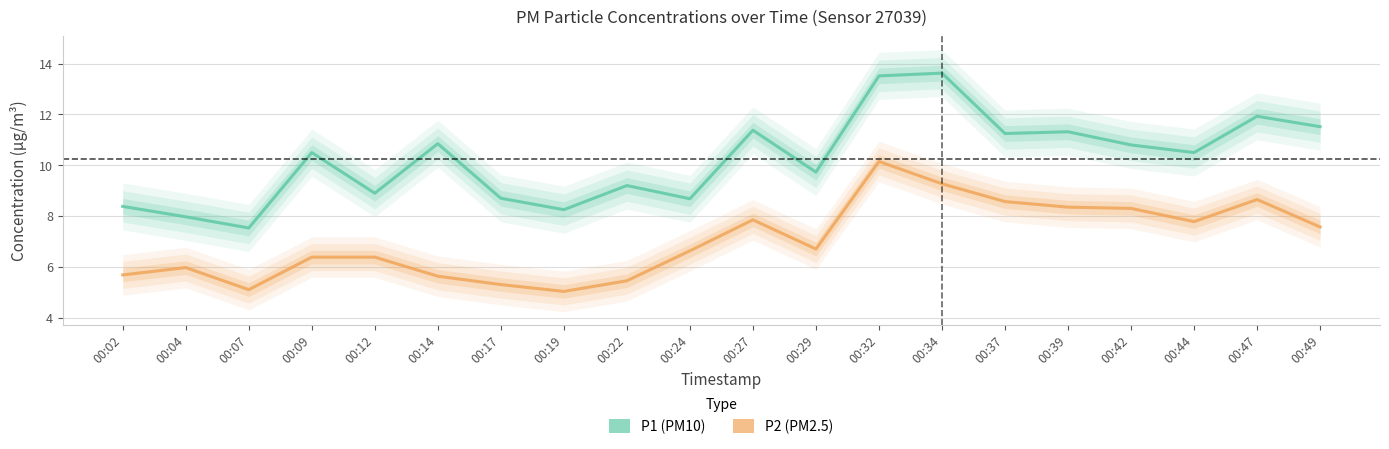

Where is the first local maximum for P1 (PM10)?

00:09